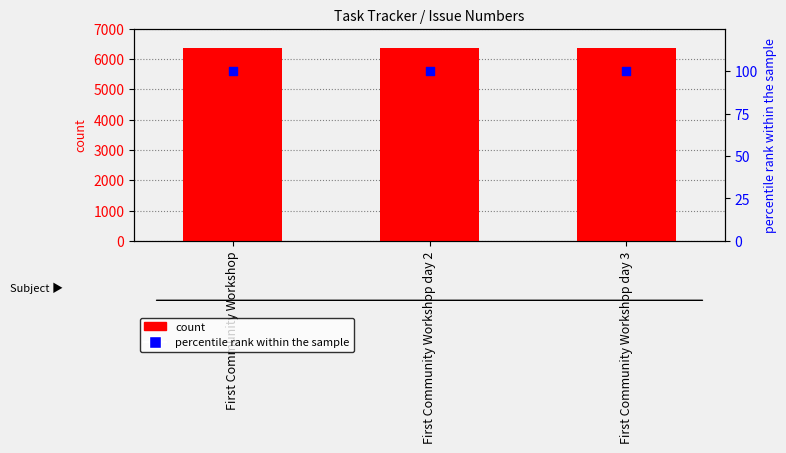

What is the total value across all series at First Community Workshop?

6473